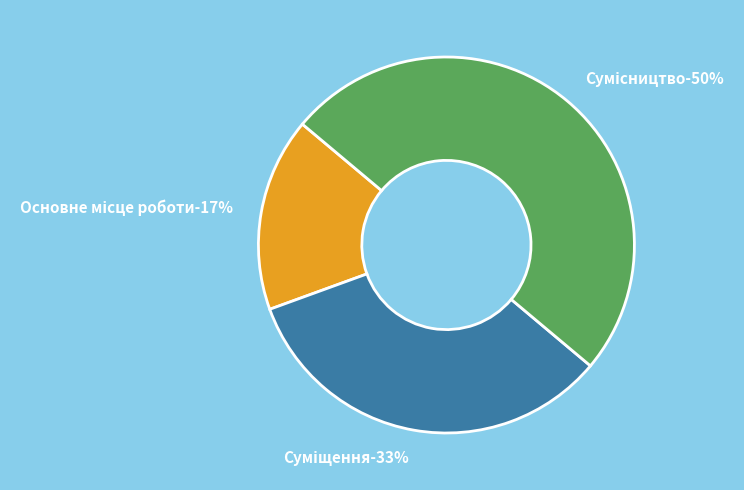

To the nearest percent, what is the difference between the Основне місце роботи and Сумісництво slice percentages?

33%